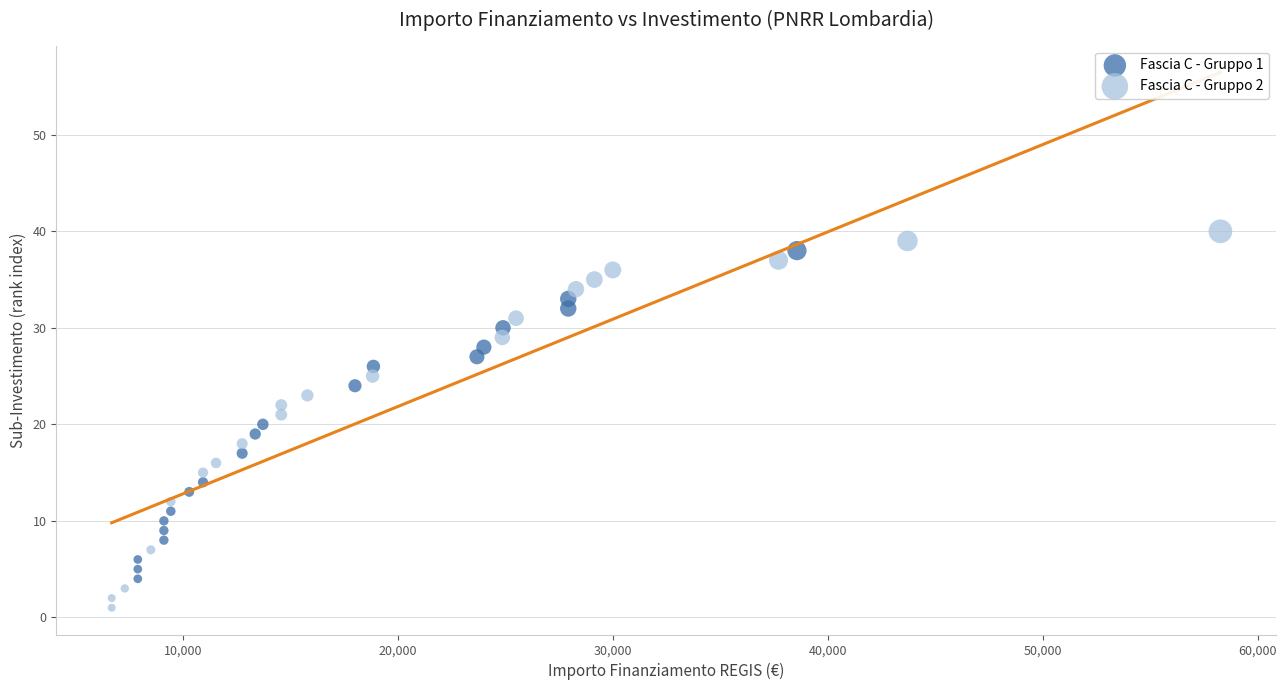

Which series contains the lowest Y value?

Fascia C - Gruppo 2